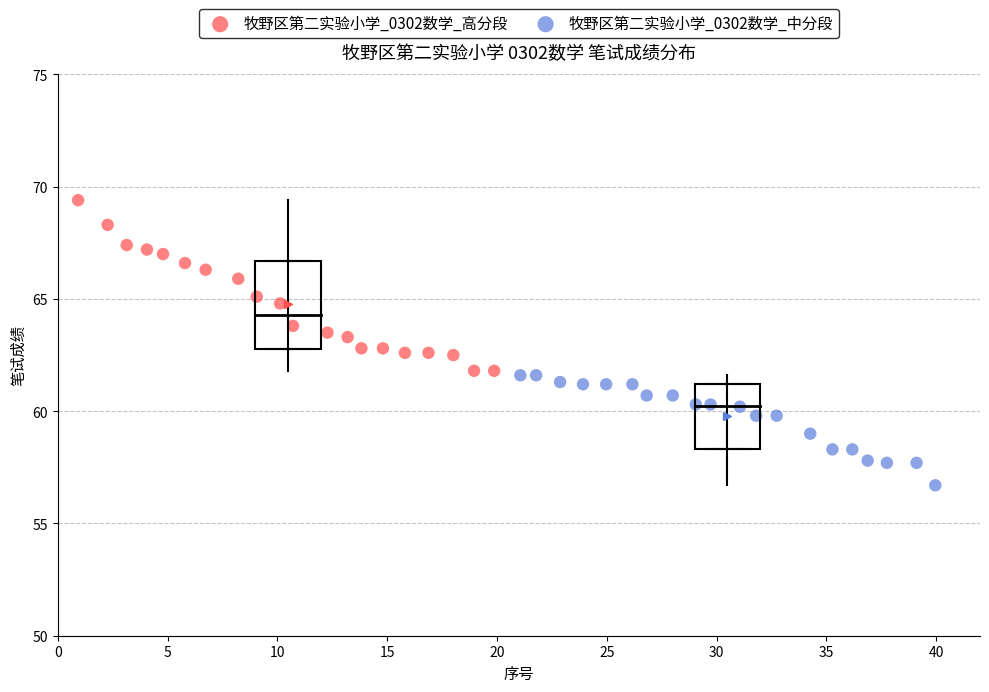

Which series reaches the minimum Y coordinate?

牧野区第二实验小学_0302数学_中分段